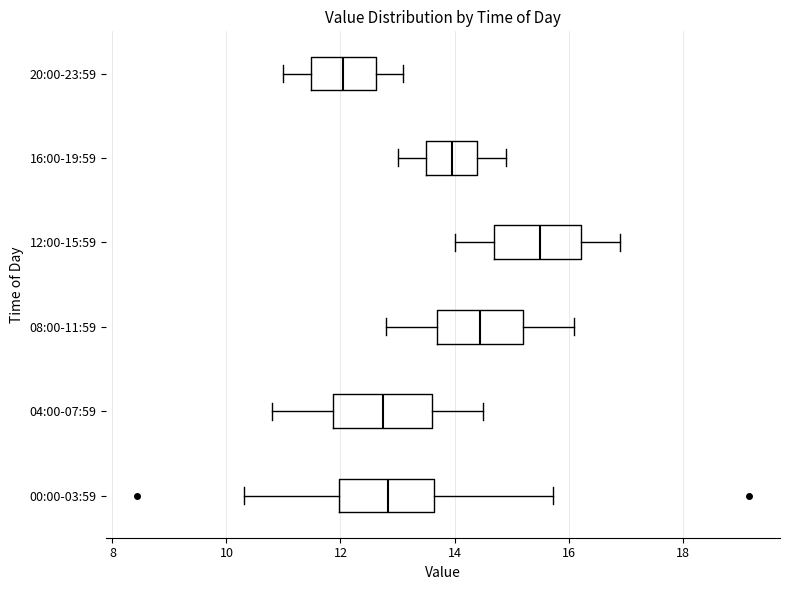

Where is the left edge of the box for 12:00-15:59 on the x-axis? The values are not printed on the chart, so give them approximately, as read against the axis.

14.8